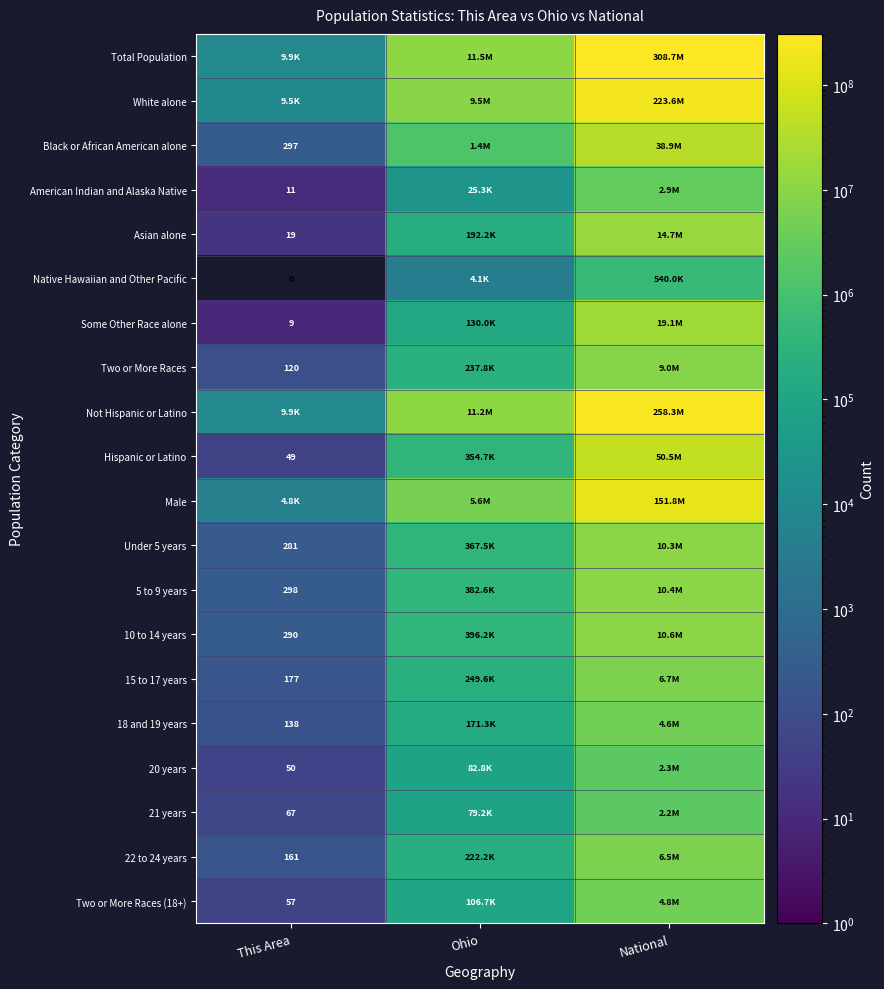

Is it true that Asian alone equals 19 at This Area?

True